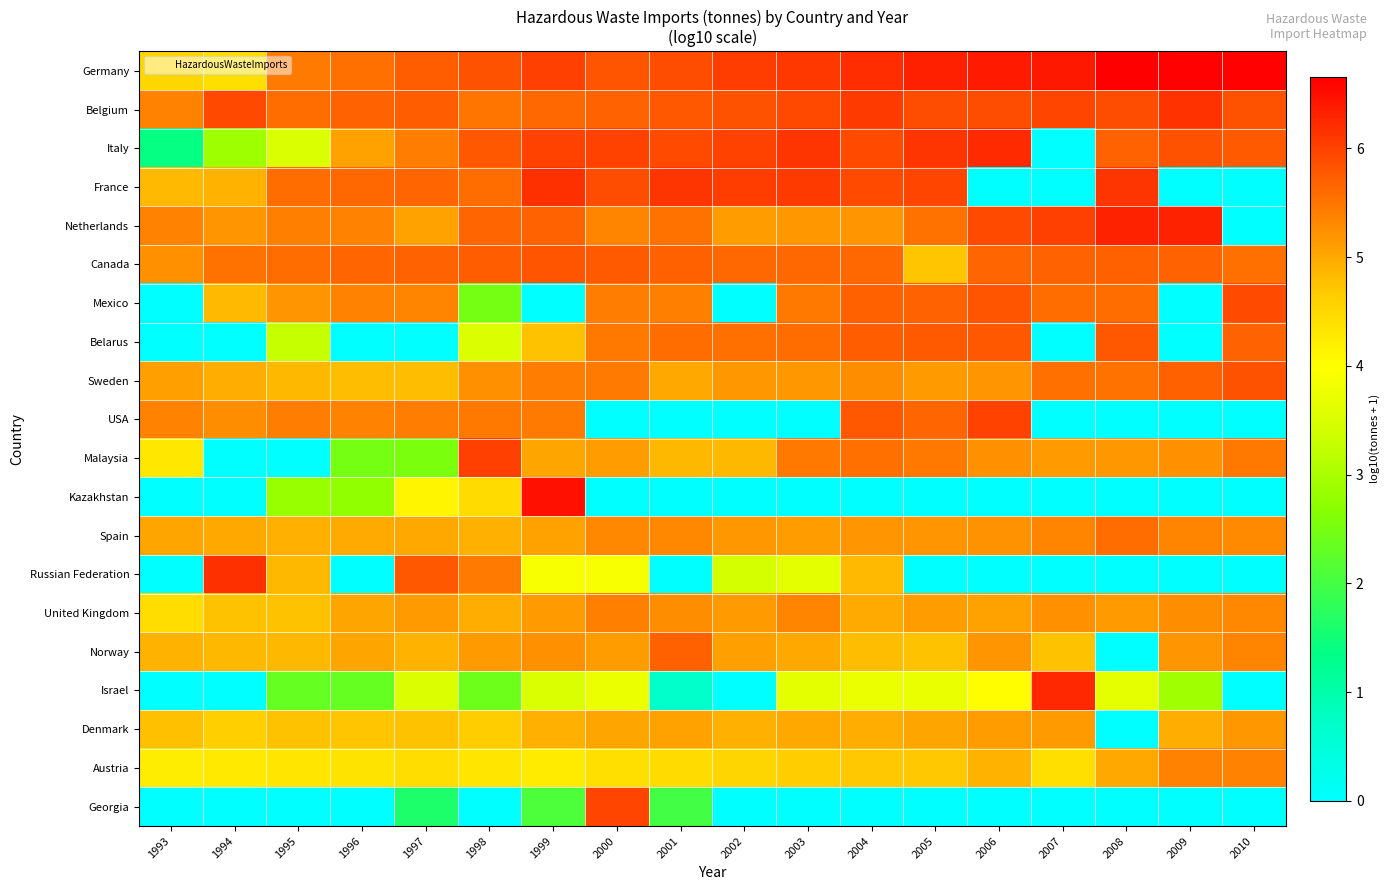

What is the spread (max minus min) of values at 2003?

6.1